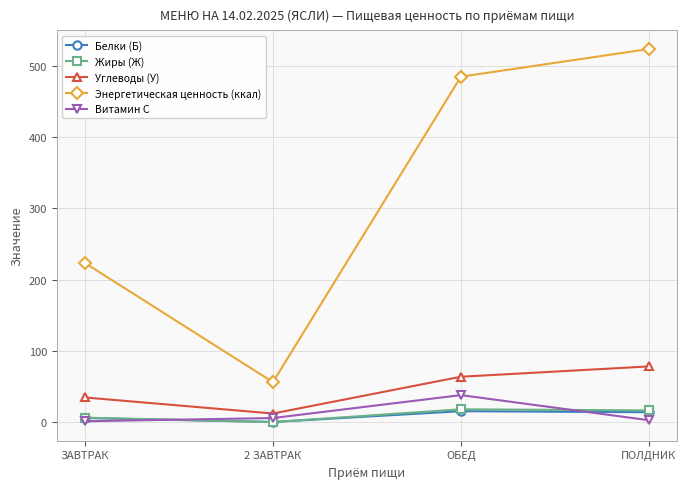

What is the label of the 1st point from the right?

ПОЛДНИК